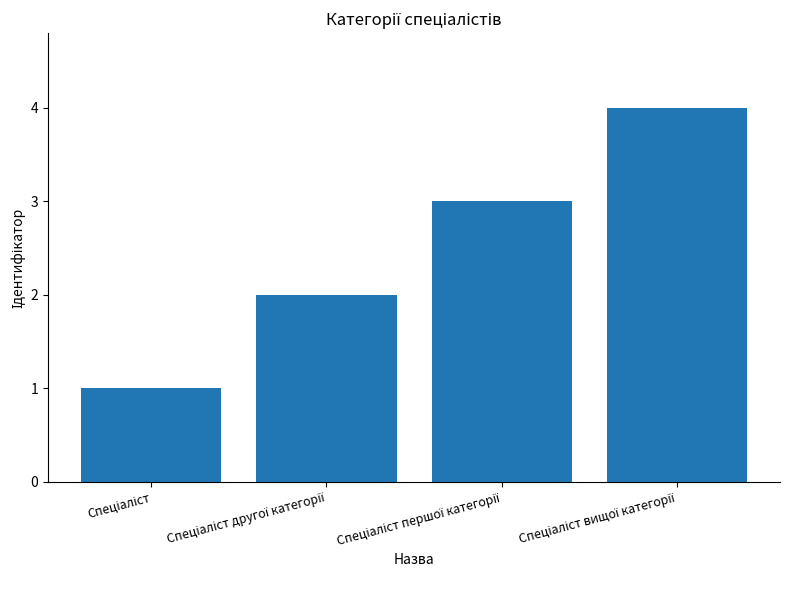

What is the sum of all values?

10